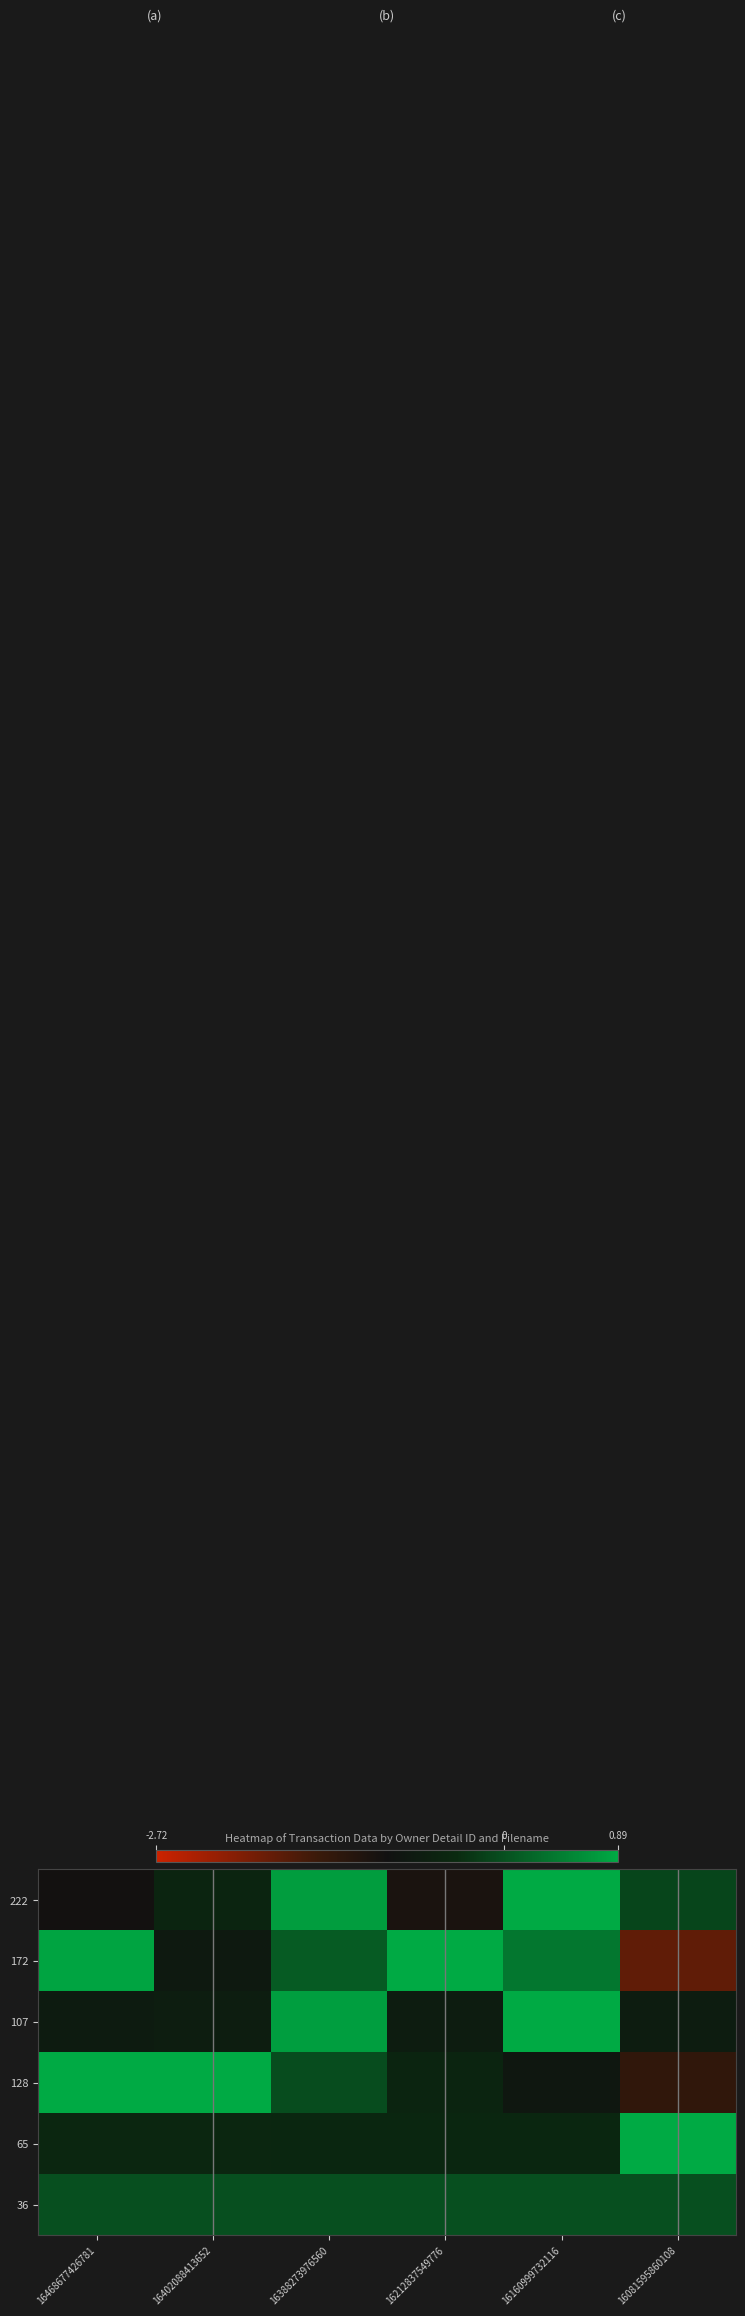

Which series has the largest total across all categories?

107